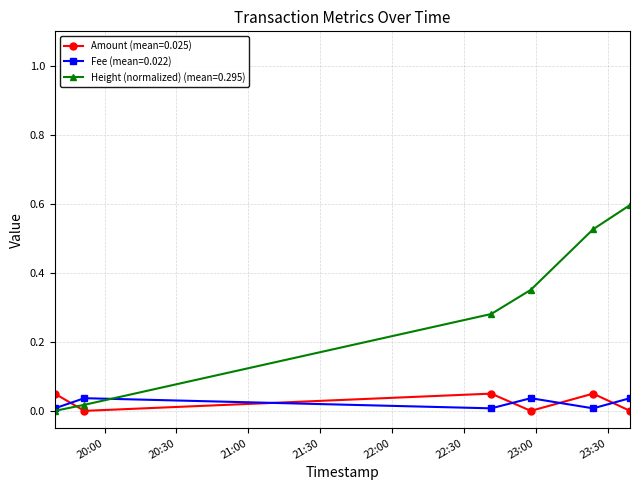

List the series in order of their peak value, lowest first.

Fee (mean=0.022), Amount (mean=0.025), Height (normalized) (mean=0.295)